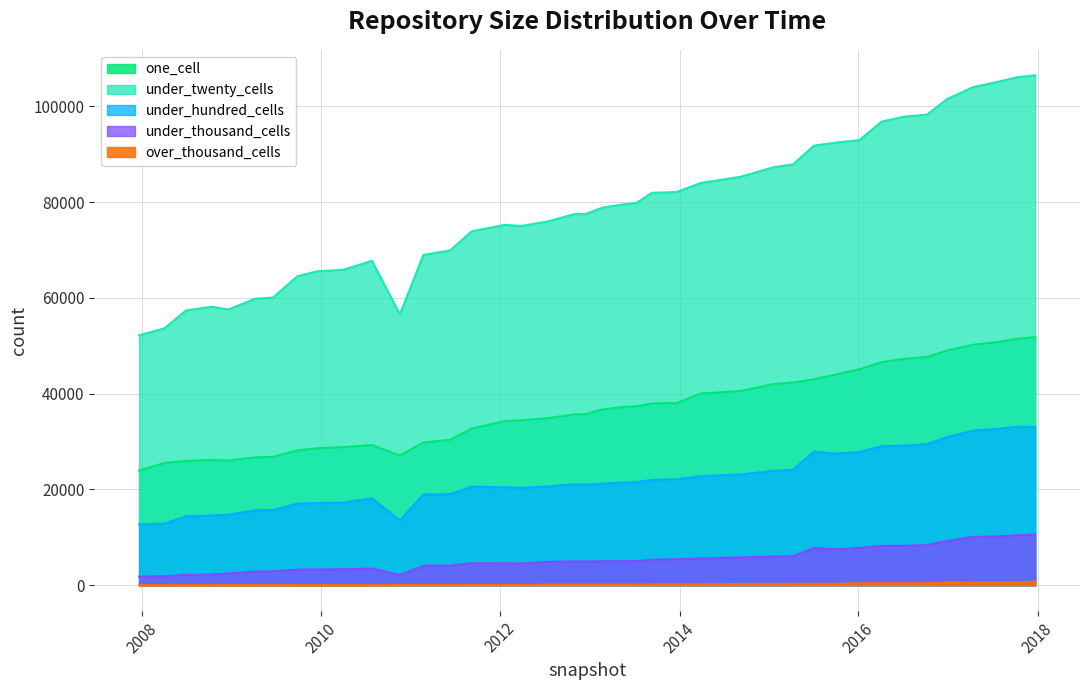

True or false: one_cell and under_thousand_cells cross at least once.

False